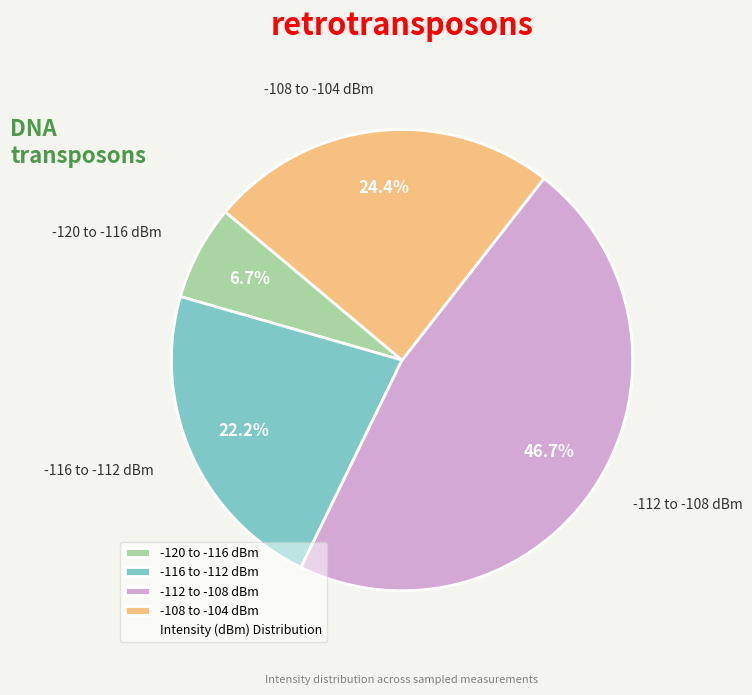

Which category has the smallest portion of the pie?

-120 to -116 dBm